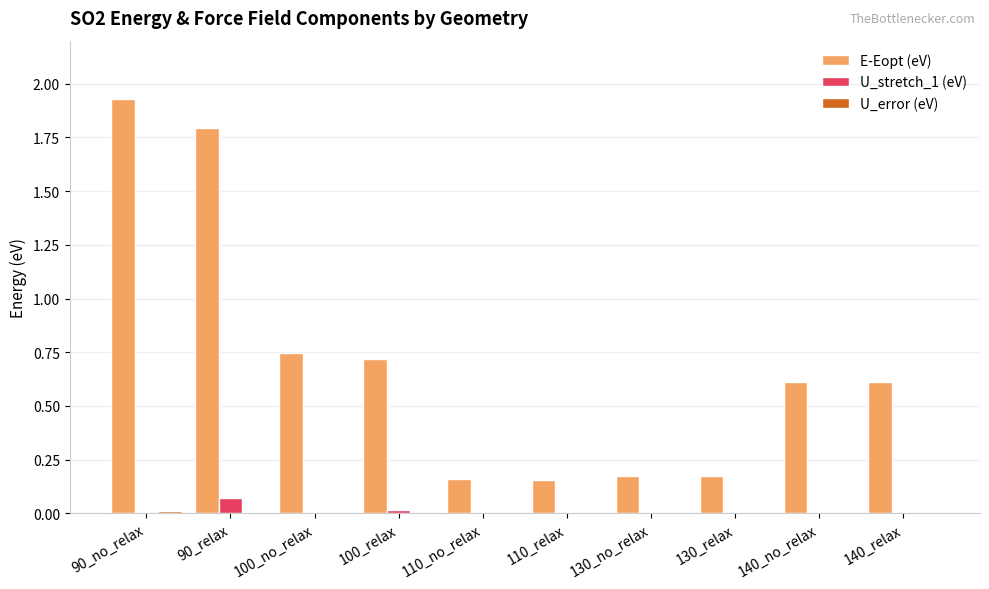

Which label corresponds to the largest value in the chart?

90_no_relax